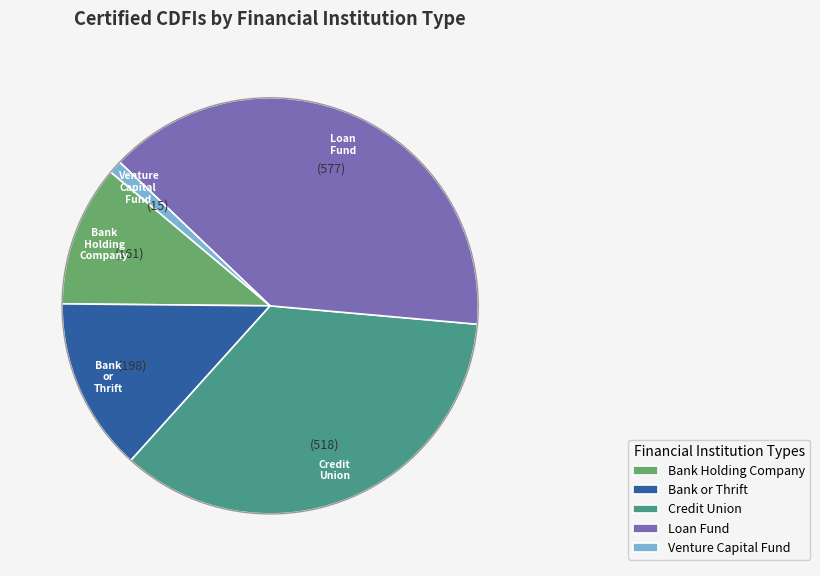

Rank the categories by value from lowest to highest.

Venture Capital Fund, Bank Holding Company, Bank or Thrift, Credit Union, Loan Fund